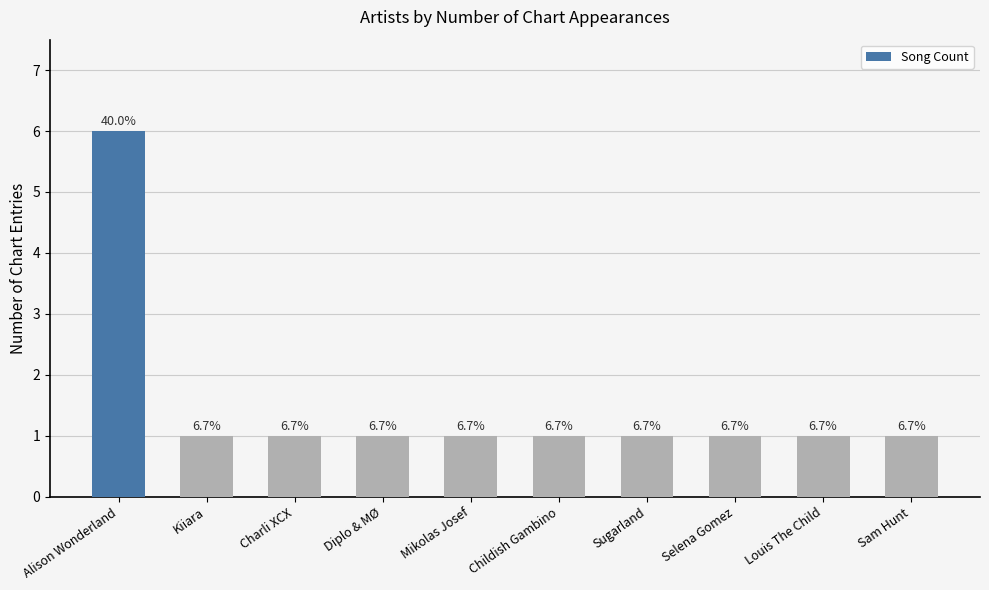

What is the difference between the maximum and minimum values?

5